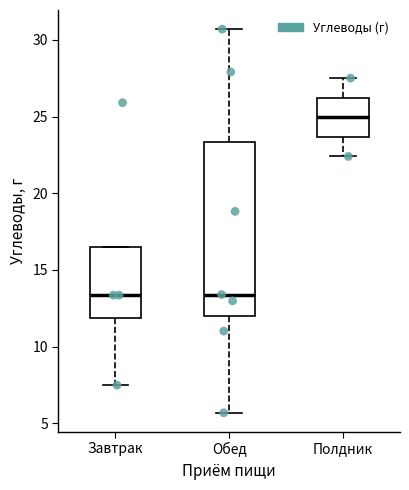

Reading left to right, read every box against the y-axis: the position of its median line, the range the box covers, and the ends of its whiskers. The values are not printed on the chart, so give them approximately, as read against the axis.

Завтрак: median 13.5, box 12.0 to 16.5, whiskers 7.5 to 16.5
Обед: median 13.5, box 12.0 to 23.5, whiskers 5.5 to 30.5
Полдник: median 25.0, box 23.5 to 26.0, whiskers 22.5 to 27.5